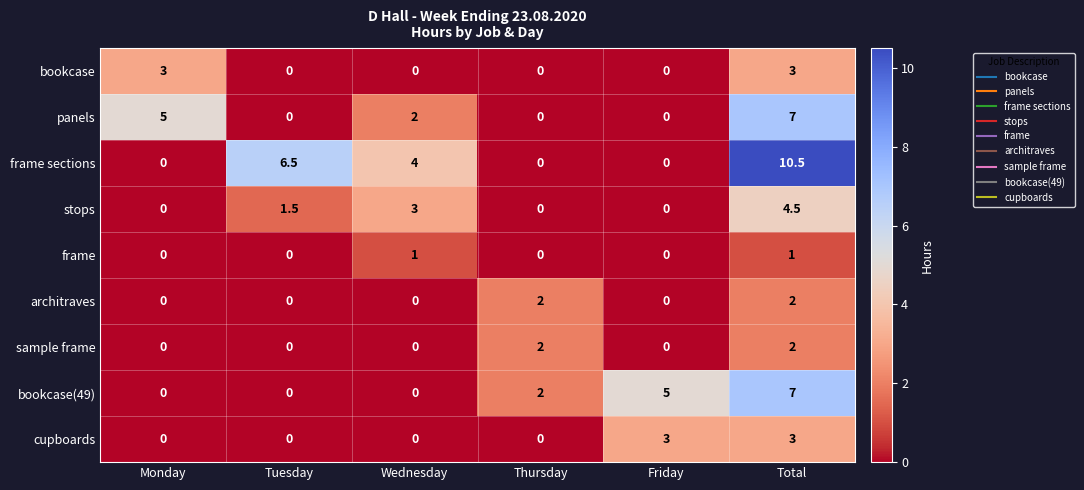

Count the number of categories in the chart.

6